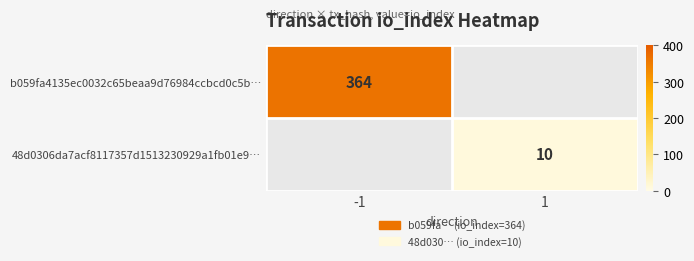

True or false: 48d0306da7acf8117357d1513230929a1fb01e9… has a value of 15 at 1.

False